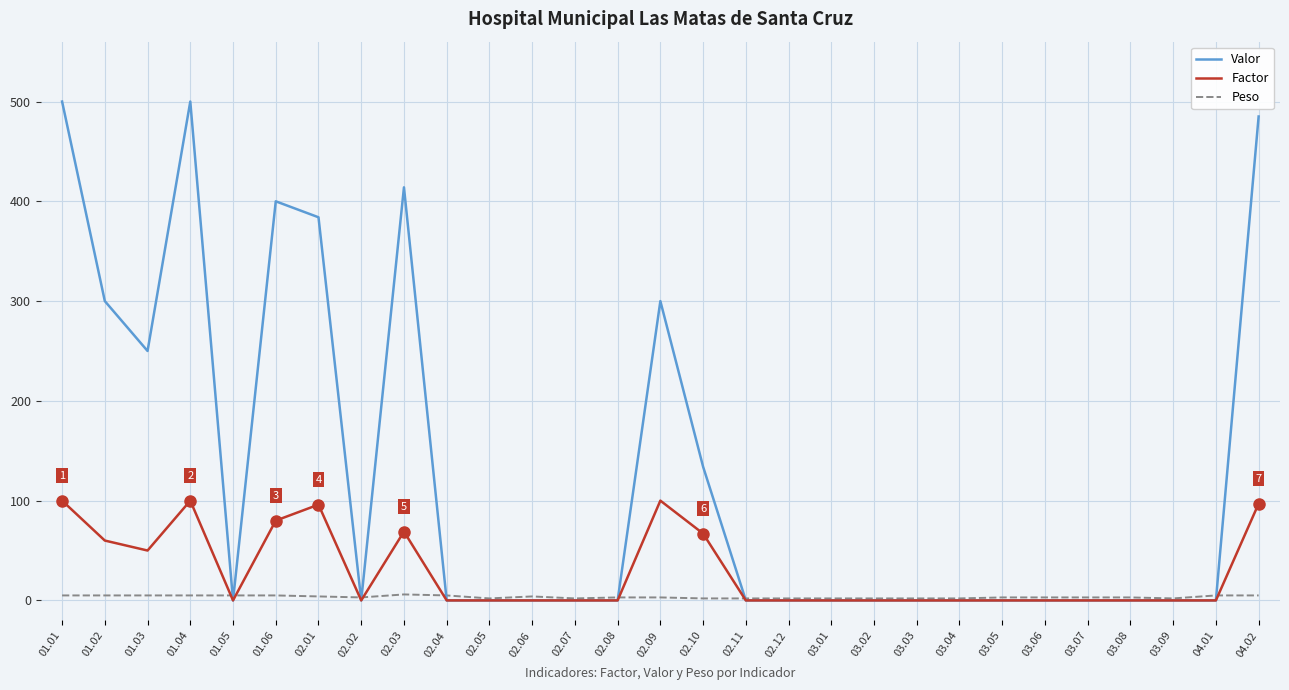

Which series has the largest total across all categories?

Valor